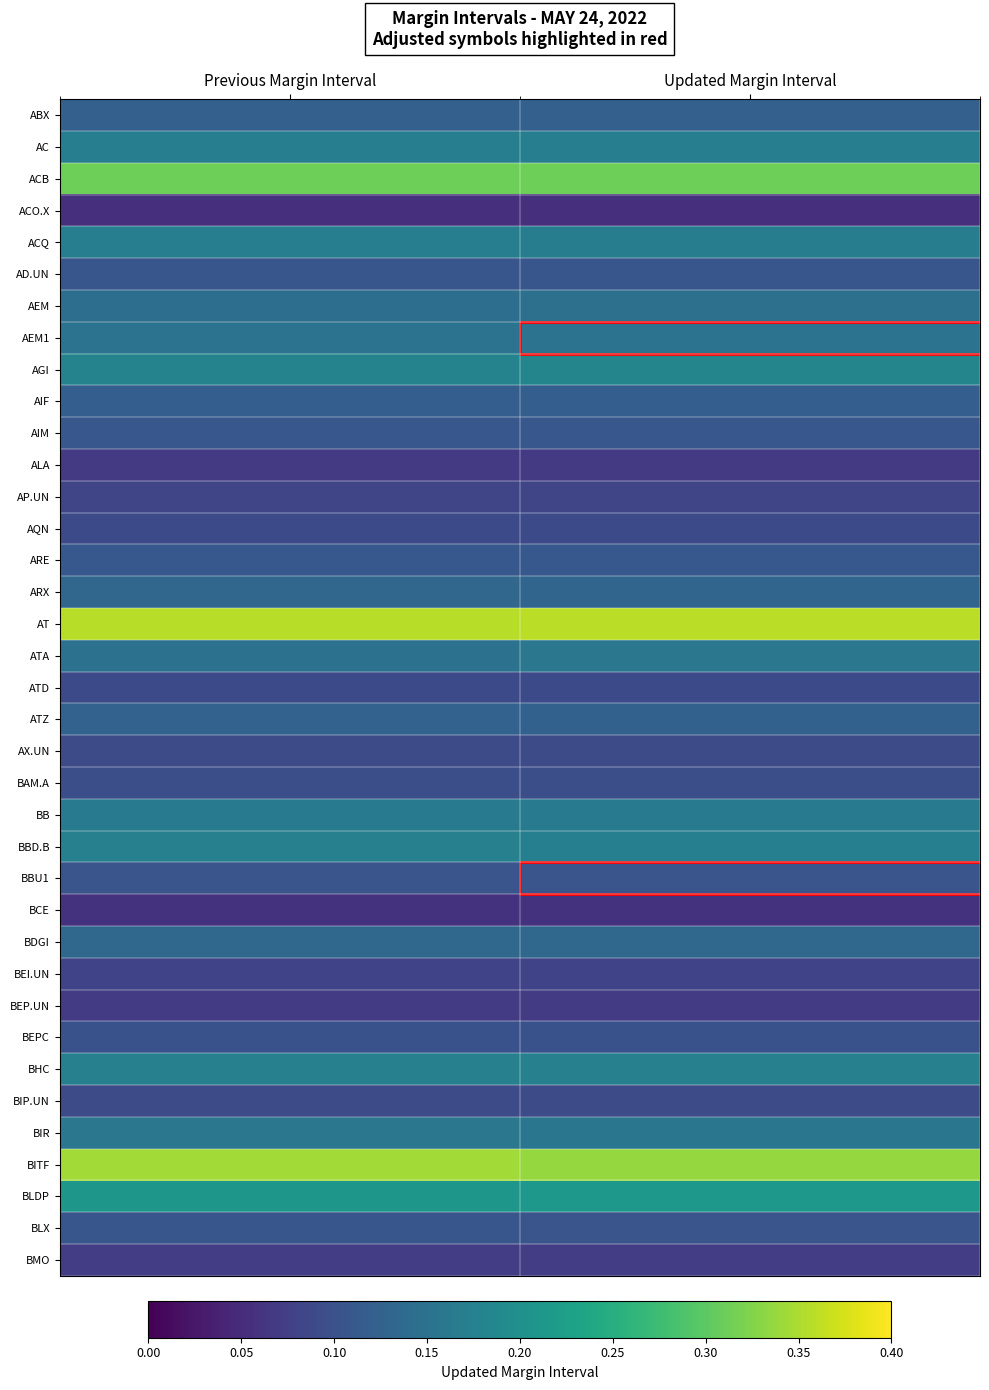

Reading left to right, extract all data points from this chart.

ABX: Previous Margin Interval=0.1	Updated Margin Interval=0.1
AC: Previous Margin Interval=0.2	Updated Margin Interval=0.2
ACB: Previous Margin Interval=0.3	Updated Margin Interval=0.3
ACO.X: Previous Margin Interval=0.1	Updated Margin Interval=0.1
ACQ: Previous Margin Interval=0.2	Updated Margin Interval=0.2
AD.UN: Previous Margin Interval=0.1	Updated Margin Interval=0.1
AEM: Previous Margin Interval=0.1	Updated Margin Interval=0.1
AEM1: Previous Margin Interval=0.2	Updated Margin Interval=0.2
AGI: Previous Margin Interval=0.2	Updated Margin Interval=0.2
AIF: Previous Margin Interval=0.1	Updated Margin Interval=0.1
AIM: Previous Margin Interval=0.1	Updated Margin Interval=0.1
ALA: Previous Margin Interval=0.1	Updated Margin Interval=0.1
AP.UN: Previous Margin Interval=0.1	Updated Margin Interval=0.1
AQN: Previous Margin Interval=0.1	Updated Margin Interval=0.1
ARE: Previous Margin Interval=0.1	Updated Margin Interval=0.1
ARX: Previous Margin Interval=0.1	Updated Margin Interval=0.1
AT: Previous Margin Interval=0.4	Updated Margin Interval=0.4
ATA: Previous Margin Interval=0.1	Updated Margin Interval=0.2
ATD: Previous Margin Interval=0.1	Updated Margin Interval=0.1
ATZ: Previous Margin Interval=0.1	Updated Margin Interval=0.1
AX.UN: Previous Margin Interval=0.1	Updated Margin Interval=0.1
BAM.A: Previous Margin Interval=0.1	Updated Margin Interval=0.1
BB: Previous Margin Interval=0.2	Updated Margin Interval=0.2
BBD.B: Previous Margin Interval=0.2	Updated Margin Interval=0.2
BBU1: Previous Margin Interval=0.1	Updated Margin Interval=0.1
BCE: Previous Margin Interval=0.1	Updated Margin Interval=0.1
BDGI: Previous Margin Interval=0.1	Updated Margin Interval=0.1
BEI.UN: Previous Margin Interval=0.1	Updated Margin Interval=0.1
BEP.UN: Previous Margin Interval=0.1	Updated Margin Interval=0.1
BEPC: Previous Margin Interval=0.1	Updated Margin Interval=0.1
BHC: Previous Margin Interval=0.2	Updated Margin Interval=0.2
BIP.UN: Previous Margin Interval=0.1	Updated Margin Interval=0.1
BIR: Previous Margin Interval=0.2	Updated Margin Interval=0.2
BITF: Previous Margin Interval=0.3	Updated Margin Interval=0.3
BLDP: Previous Margin Interval=0.2	Updated Margin Interval=0.2
BLX: Previous Margin Interval=0.1	Updated Margin Interval=0.1
BMO: Previous Margin Interval=0.1	Updated Margin Interval=0.1